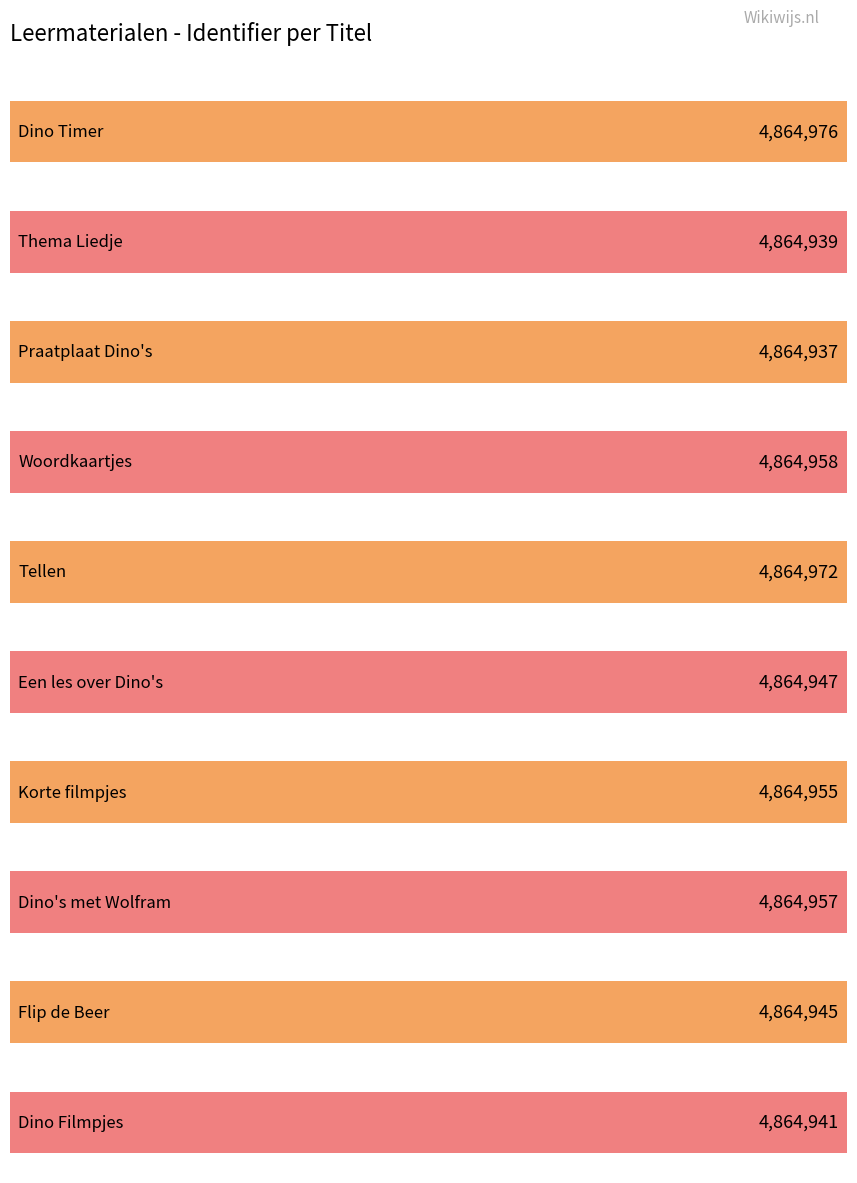

How many series are shown in this chart?

1